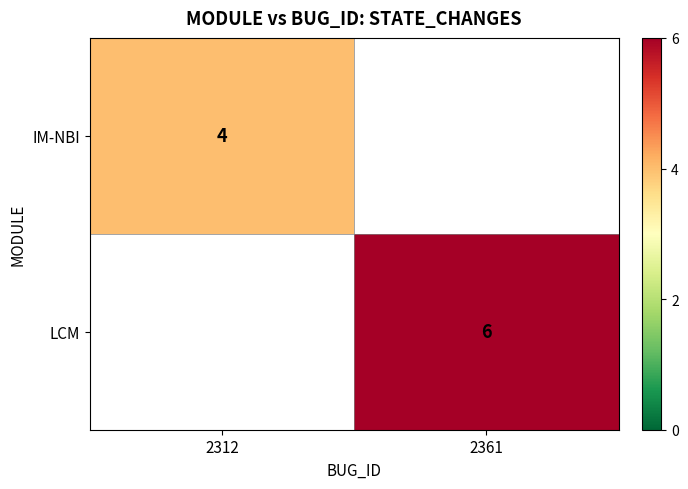

True or false: IM-NBI has a value of 1 at 2312.

False